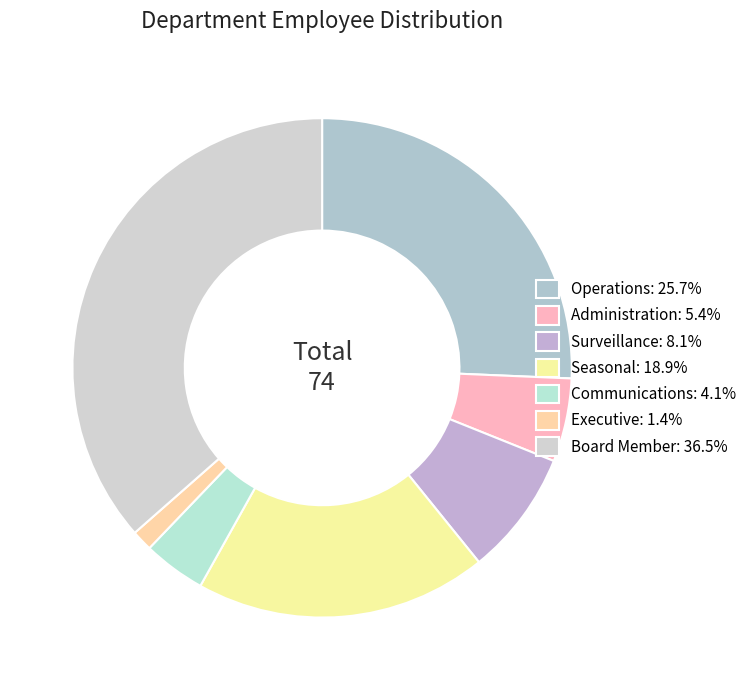

Count the number of slices in the pie.

7